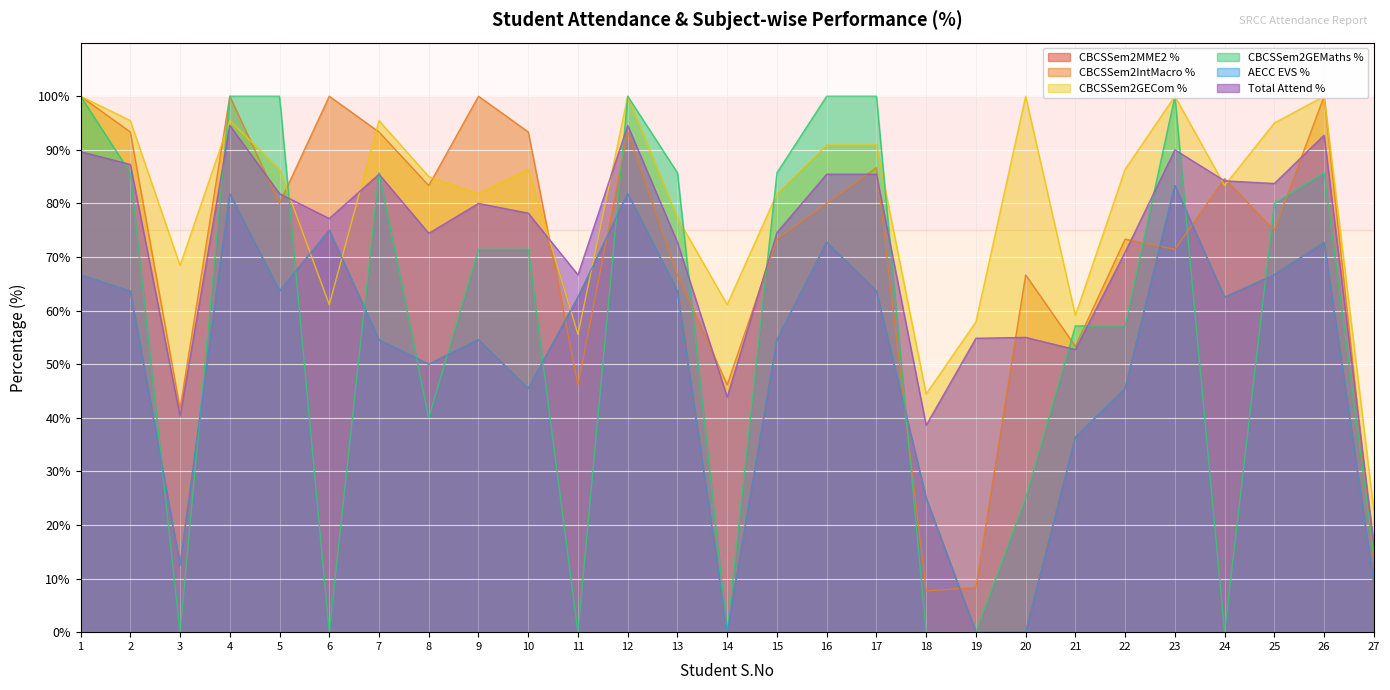

List the labels in order of CBCSSem2GECom % value, largest first.

1, 12, 20, 23, 26, 2, 4, 7, 25, 16, 17, 5, 10, 22, 8, 24, 9, 15, 13, 3, 6, 14, 21, 19, 11, 18, 27